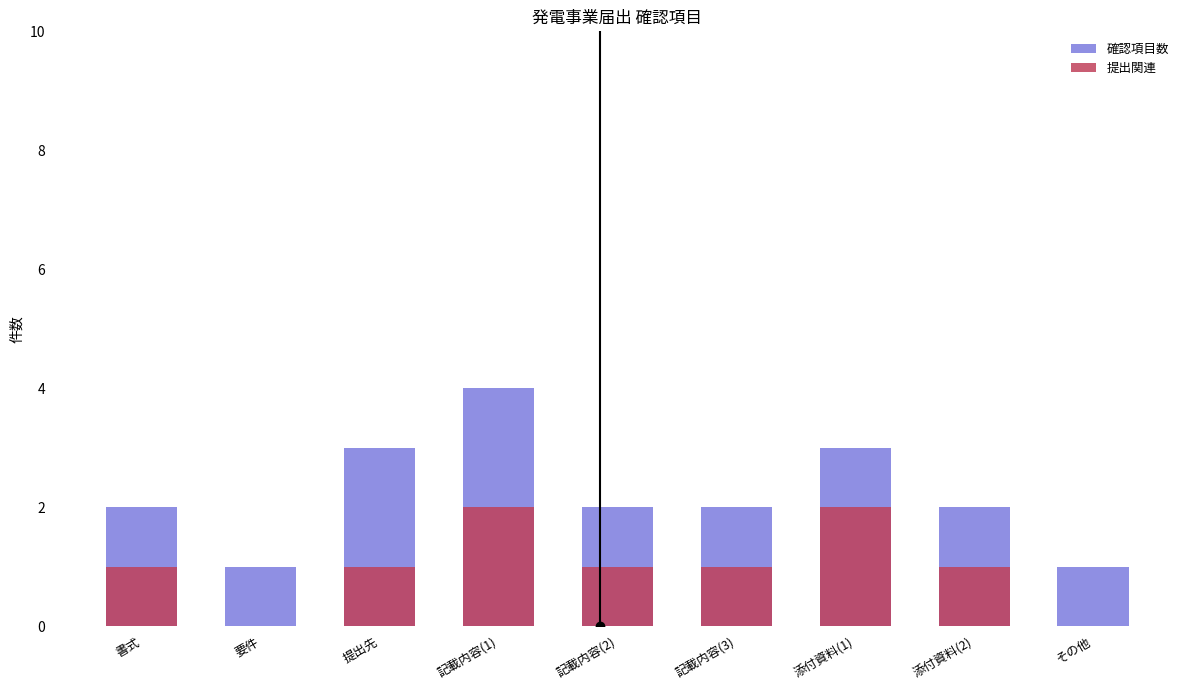

At which label does 提出関連 reach its minimum?

要件